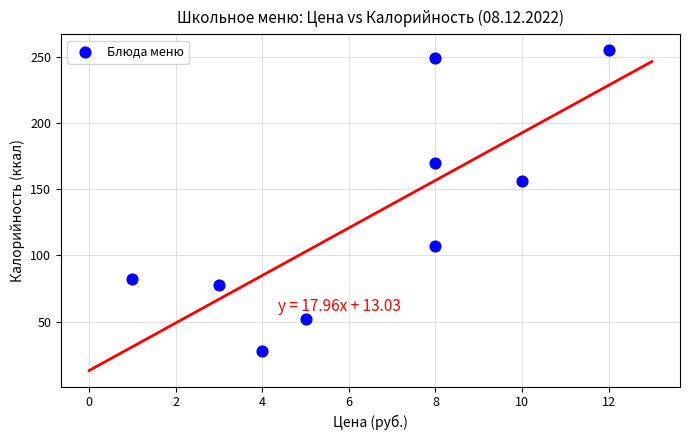

What Y value in the scatter plot is closest to 141?

156